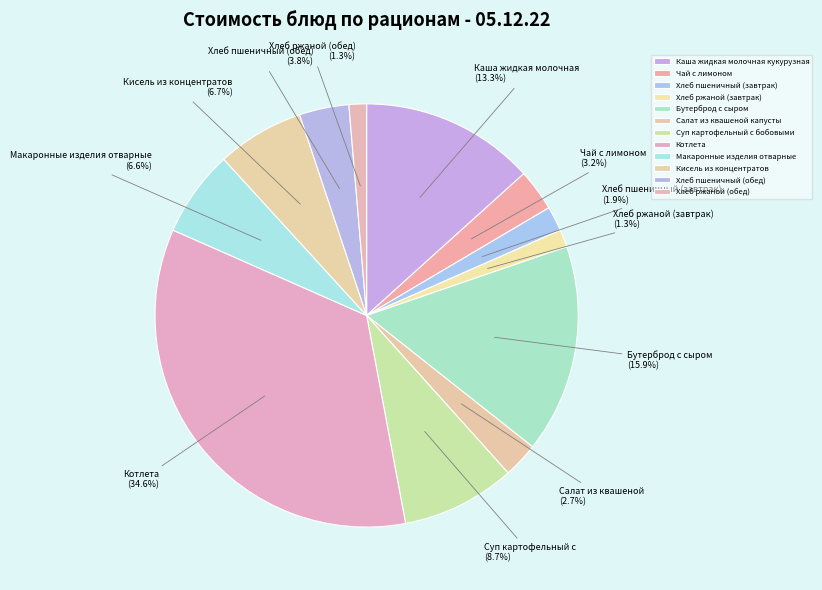

Which category has the biggest portion of the pie?

Котлета